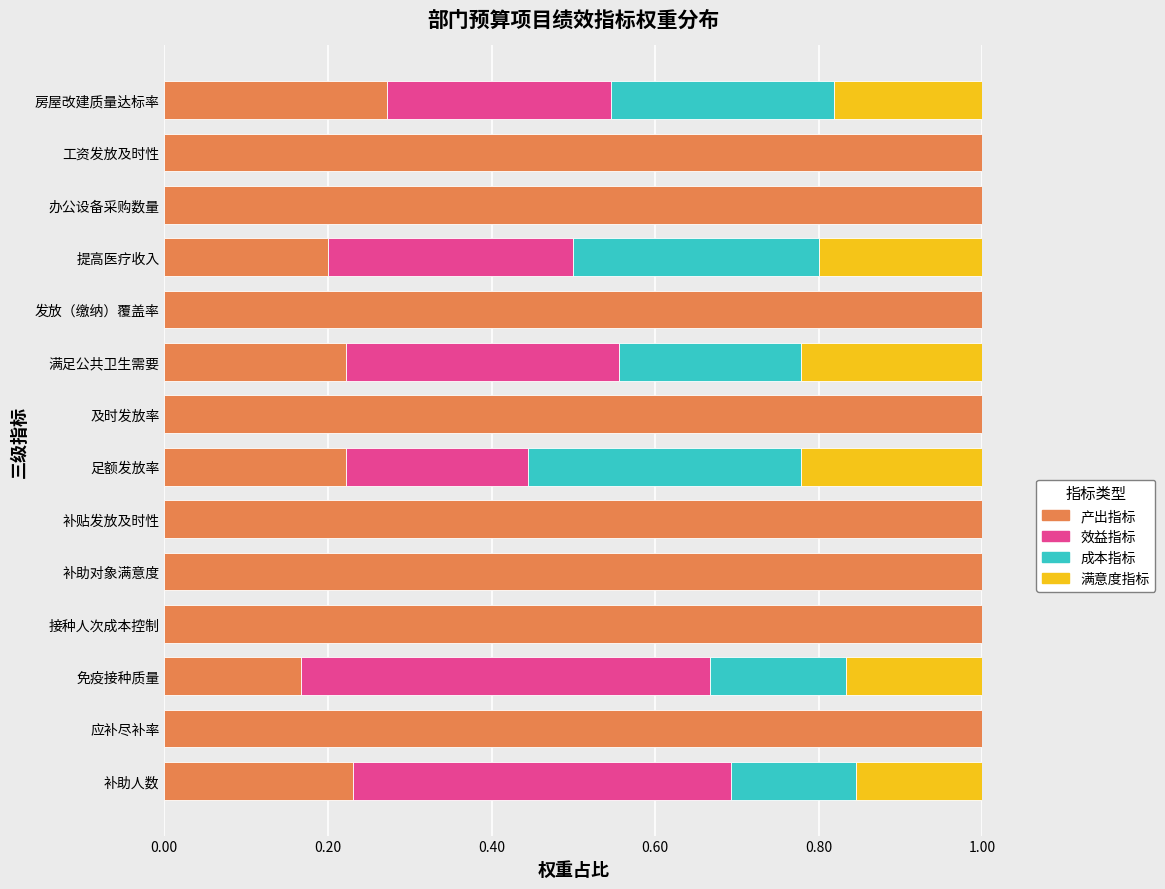

The 产出指标 series shows 0.2 at 提高医疗收入. True or false?

True